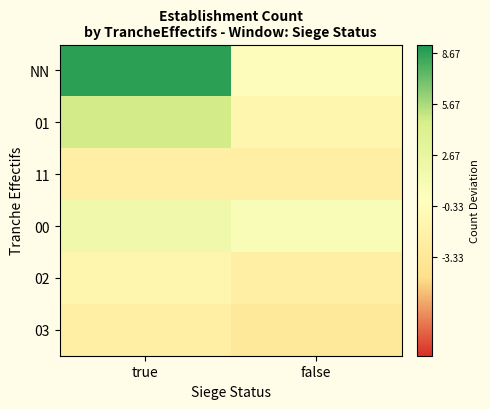

How many categories are shown in the chart?

2